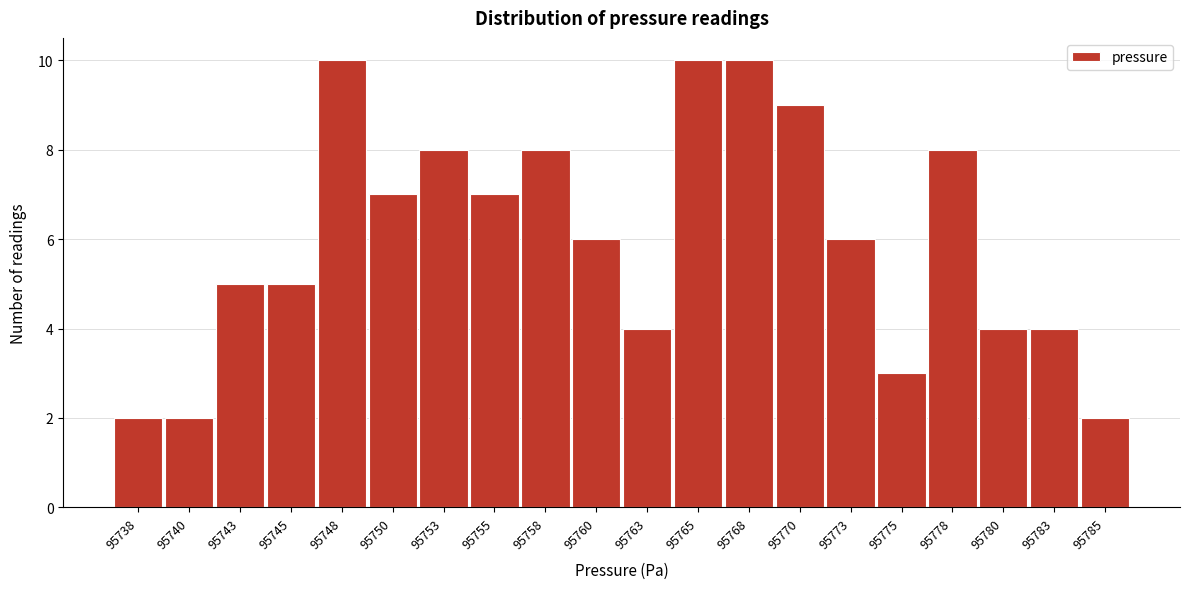

Reading left to right, list all the values displayed in this chart.

95738=2	95740=2	95743=5	95745=5	95748=10	95750=7	95753=8	95755=7	95758=8	95760=6	95763=4	95765=10	95768=10	95770=9	95773=6	95775=3	95778=8	95780=4	95783=4	95785=2